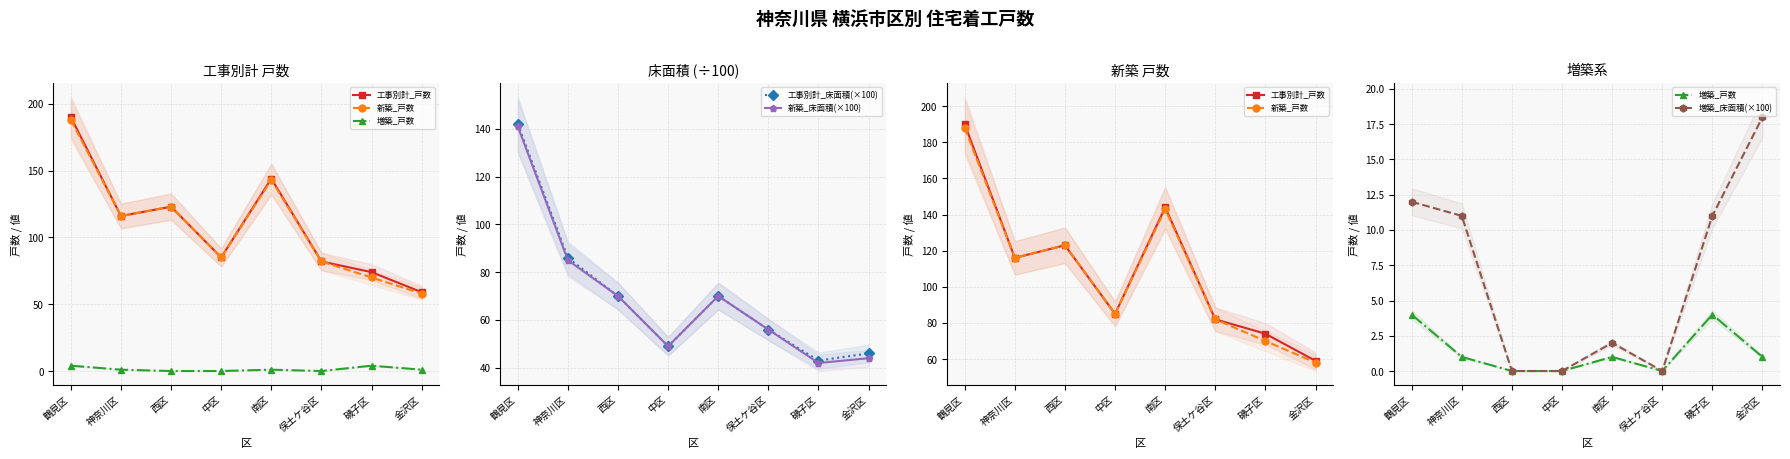

True or false: 工事別計_床面積(×100) and 工事別計_戸数 intersect in this chart.

False